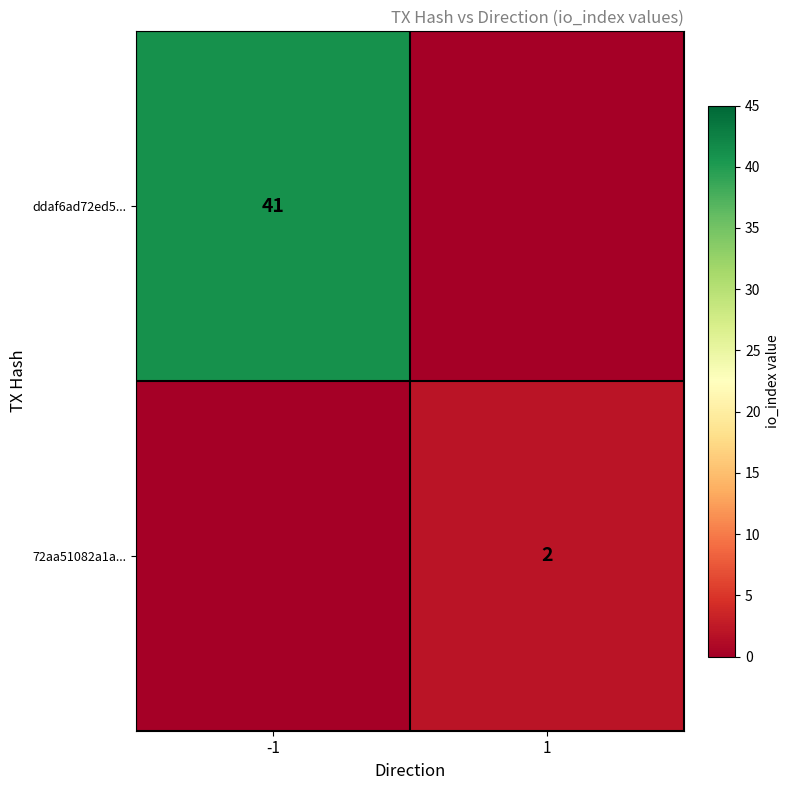

The 72aa51082a1a... series shows 2 at 1. True or false?

True